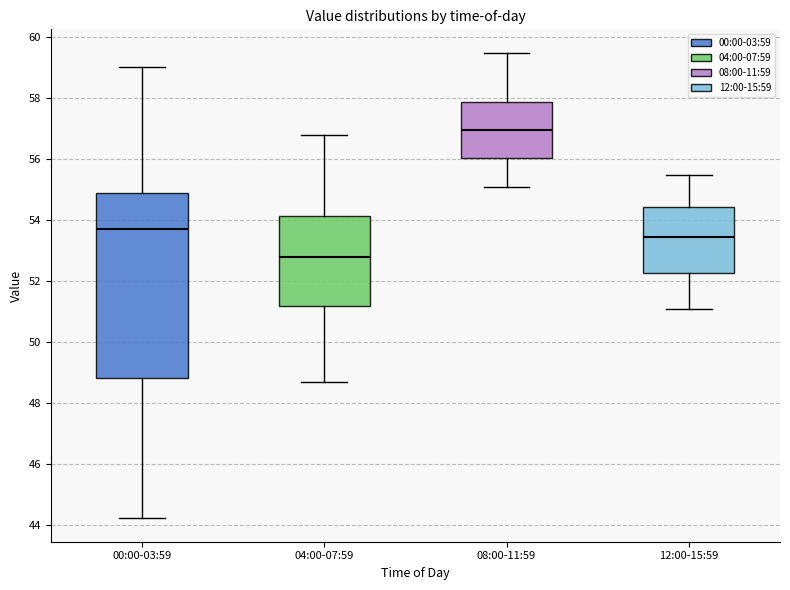

Which box has the lowest median line?

04:00-07:59